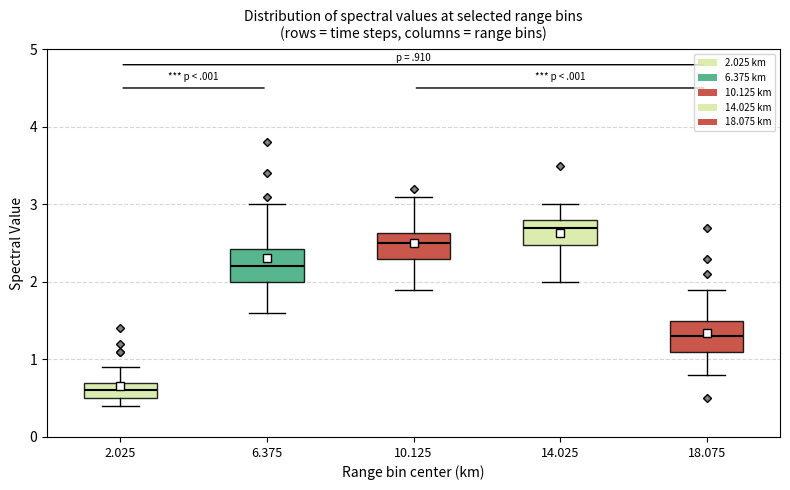

Reading left to right, read every box against the y-axis: the position of its median line, the range the box covers, and the ends of its whiskers. The values are not printed on the chart, so give them approximately, as read against the axis.

2.025: median 0.6, box 0.5 to 0.7, whiskers 0.4 to 0.9
6.375: median 2.2, box 2.0 to 2.4, whiskers 1.6 to 3.0
10.125: median 2.5, box 2.3 to 2.6, whiskers 1.9 to 3.1
14.025: median 2.7, box 2.5 to 2.8, whiskers 2.0 to 3.0
18.075: median 1.3, box 1.1 to 1.5, whiskers 0.8 to 1.9